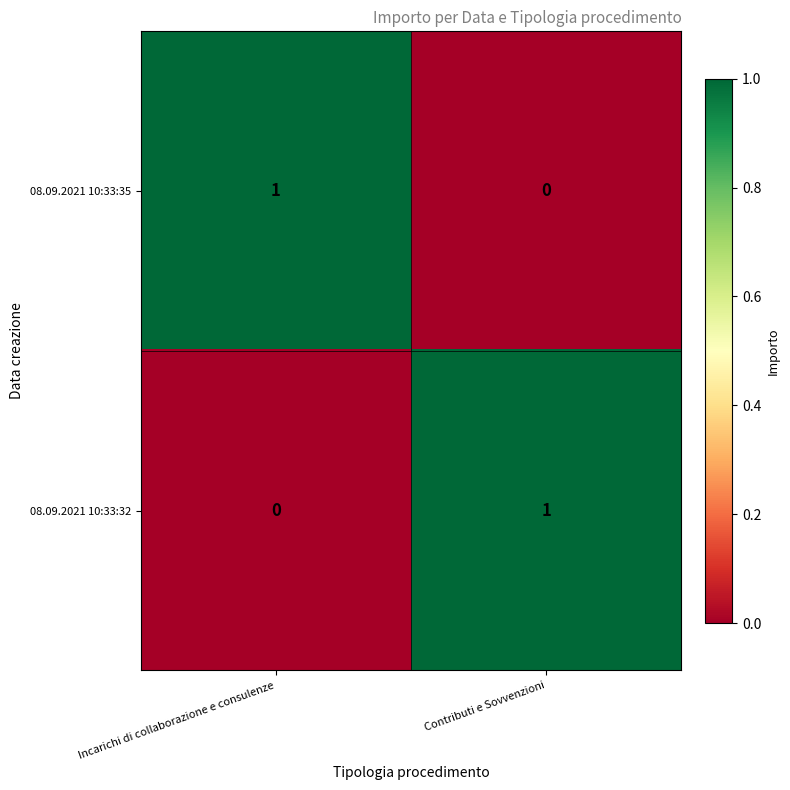

True or false: 08.09.2021 10:33:35 has a value of 0 at Incarichi di collaborazione e consulenze.

False